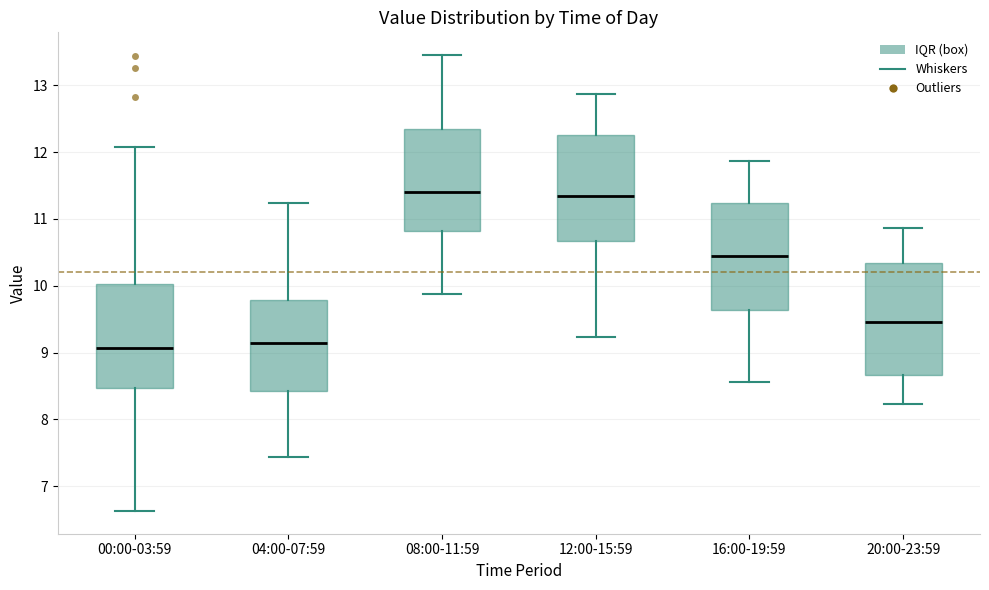

Reading left to right, transcribe this box plot: for each box, give where its median line is, the range the box spans, and where its two whiskers end, as read against the y-axis. The values are not printed on the chart, so give them approximately, as read against the axis.

00:00-03:59: median 9.1, box 8.5 to 10.0, whiskers 6.6 to 12.1
04:00-07:59: median 9.1, box 8.4 to 9.8, whiskers 7.4 to 11.2
08:00-11:59: median 11.4, box 10.8 to 12.3, whiskers 9.9 to 13.5
12:00-15:59: median 11.3, box 10.7 to 12.3, whiskers 9.2 to 12.9
16:00-19:59: median 10.5, box 9.6 to 11.2, whiskers 8.6 to 11.9
20:00-23:59: median 9.5, box 8.7 to 10.3, whiskers 8.2 to 10.9